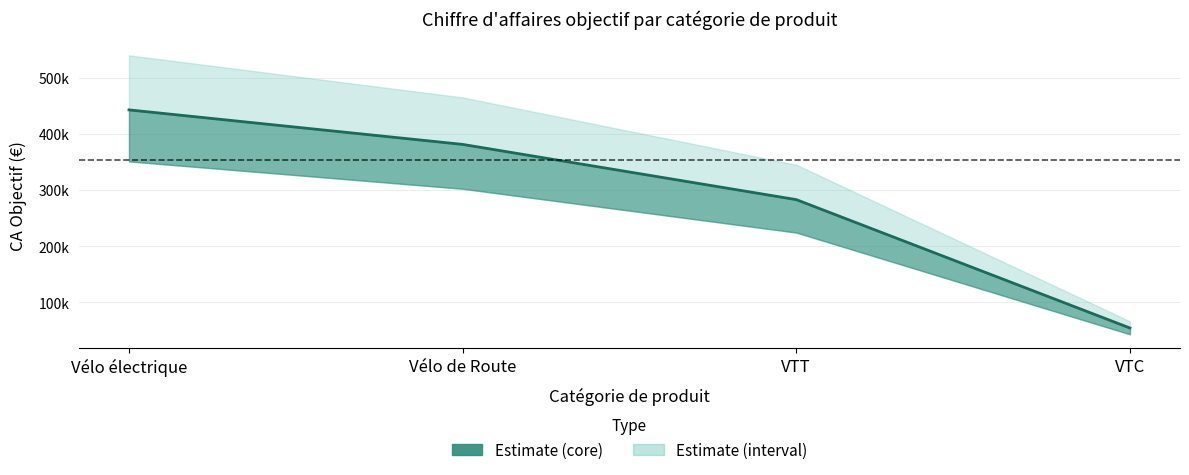

Count the values in the range 282900 to 442800.

3